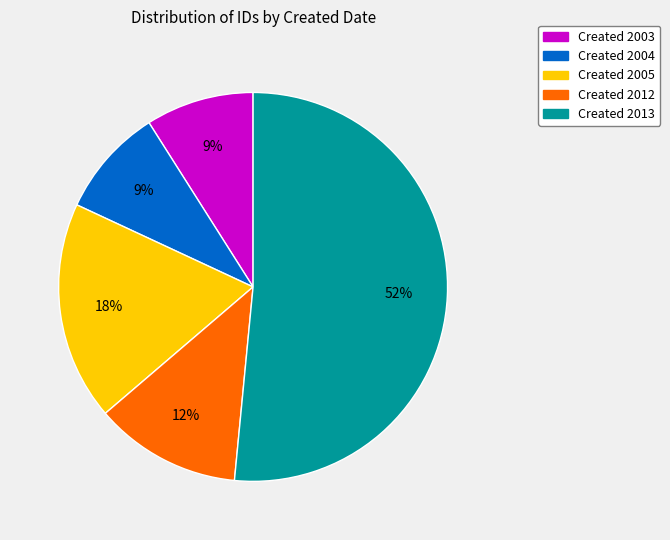

To the nearest percent, what is the average slice percentage?

20%